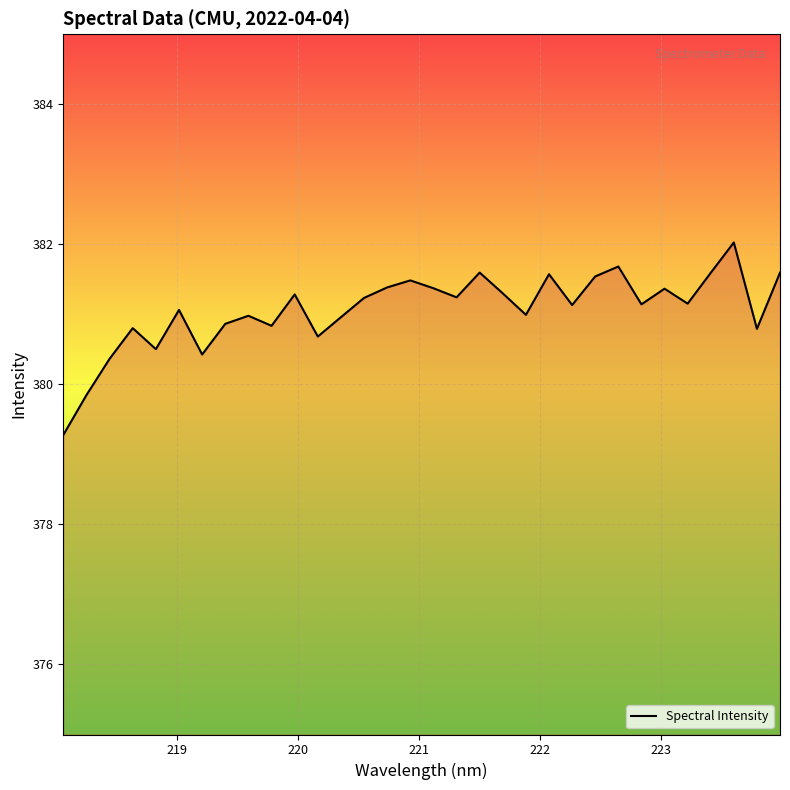

What is the minimum value shown in the chart?

379.3